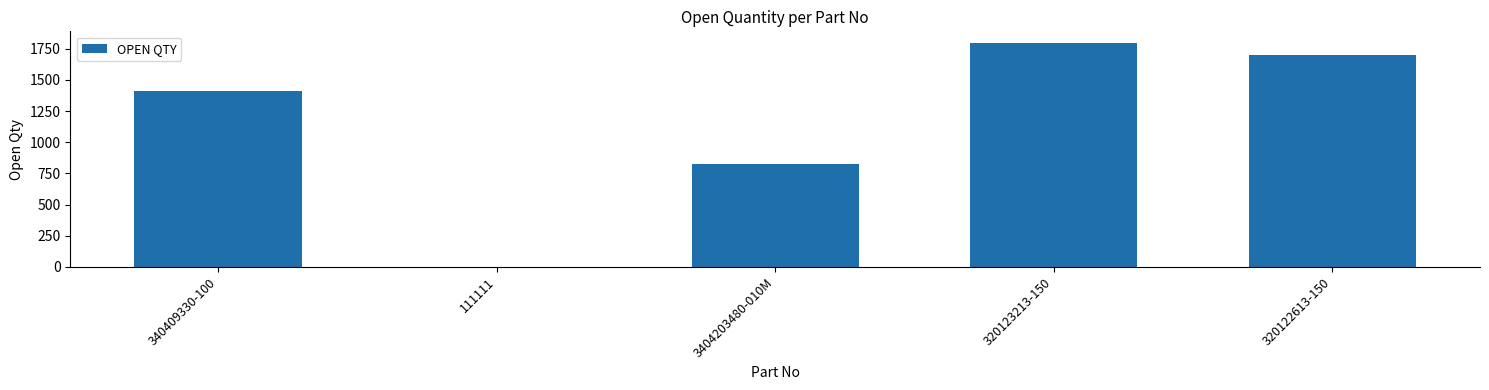

At which label is the value closest to 900?

3404203480-010M